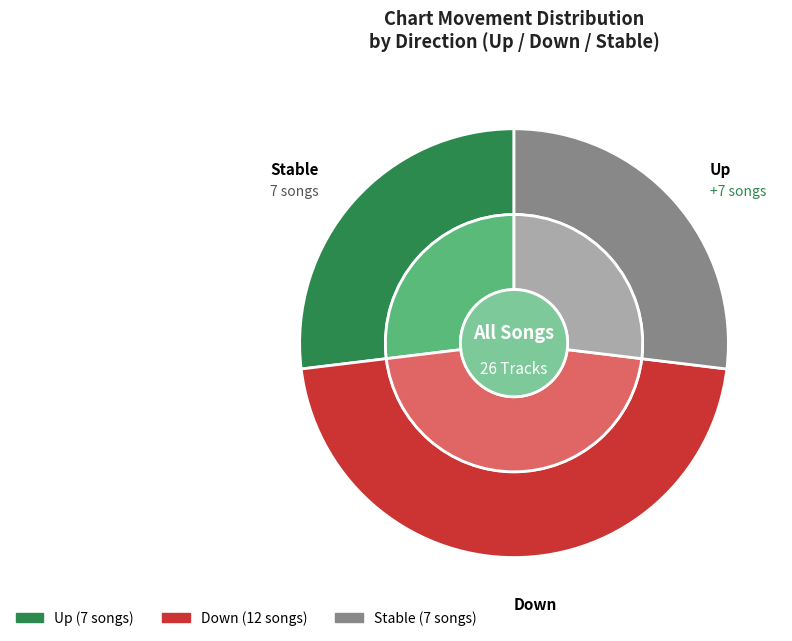

What is the ratio of the value at - to the value at down?

0.6